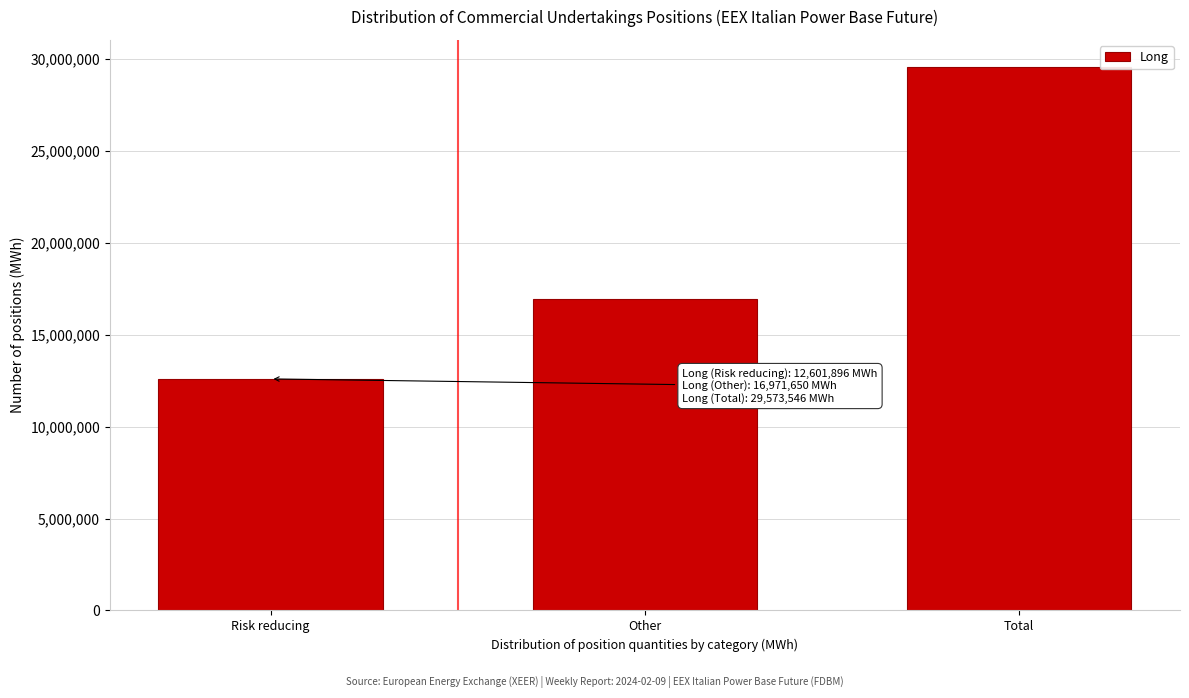

Reading right to left, transcribe all the data shown in this chart.

29573546	16971650	12601896